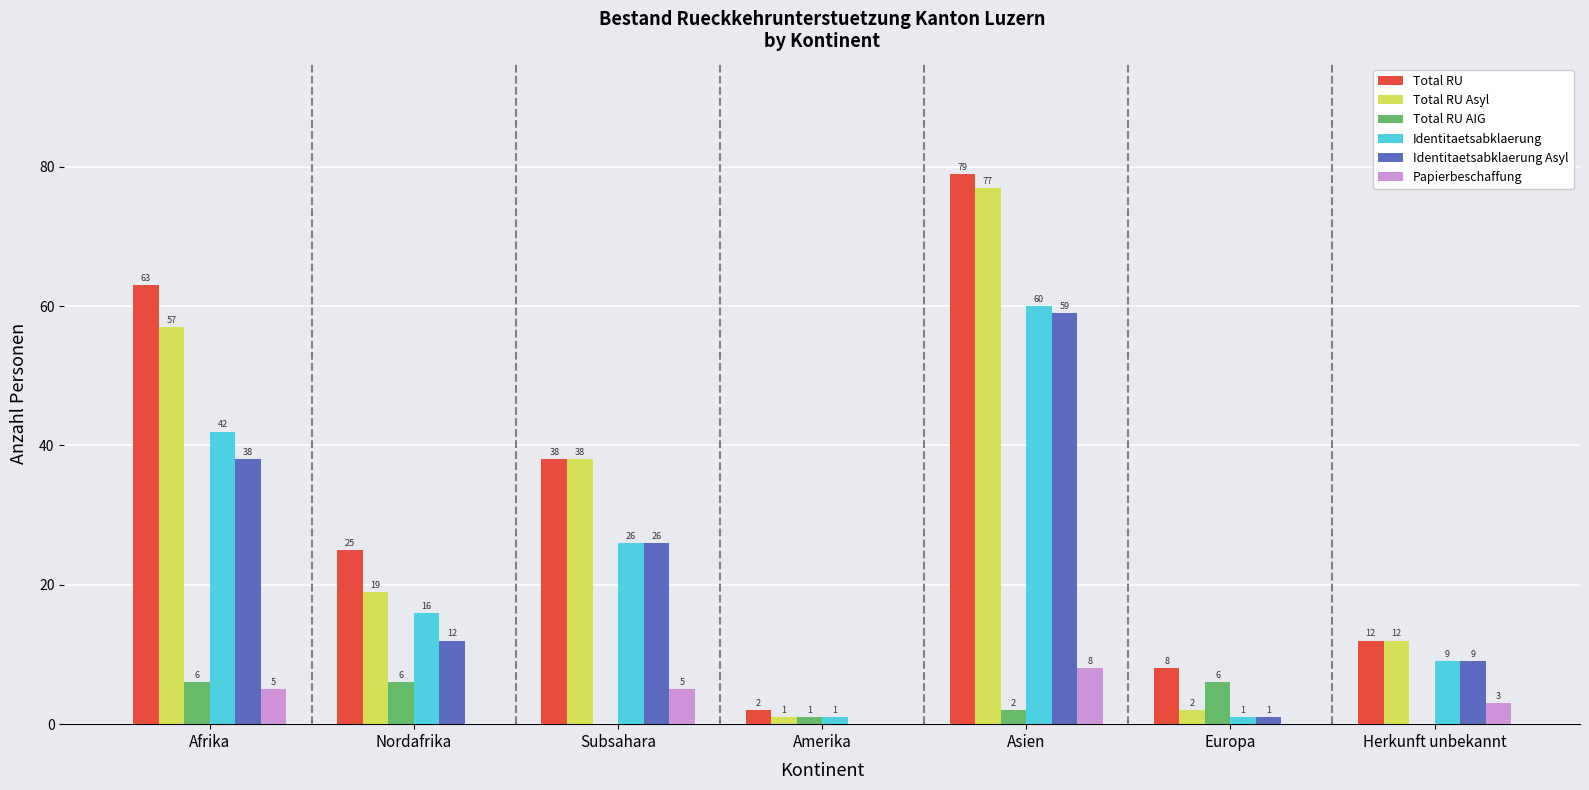

At which category is the sum across all series the highest?

Asien